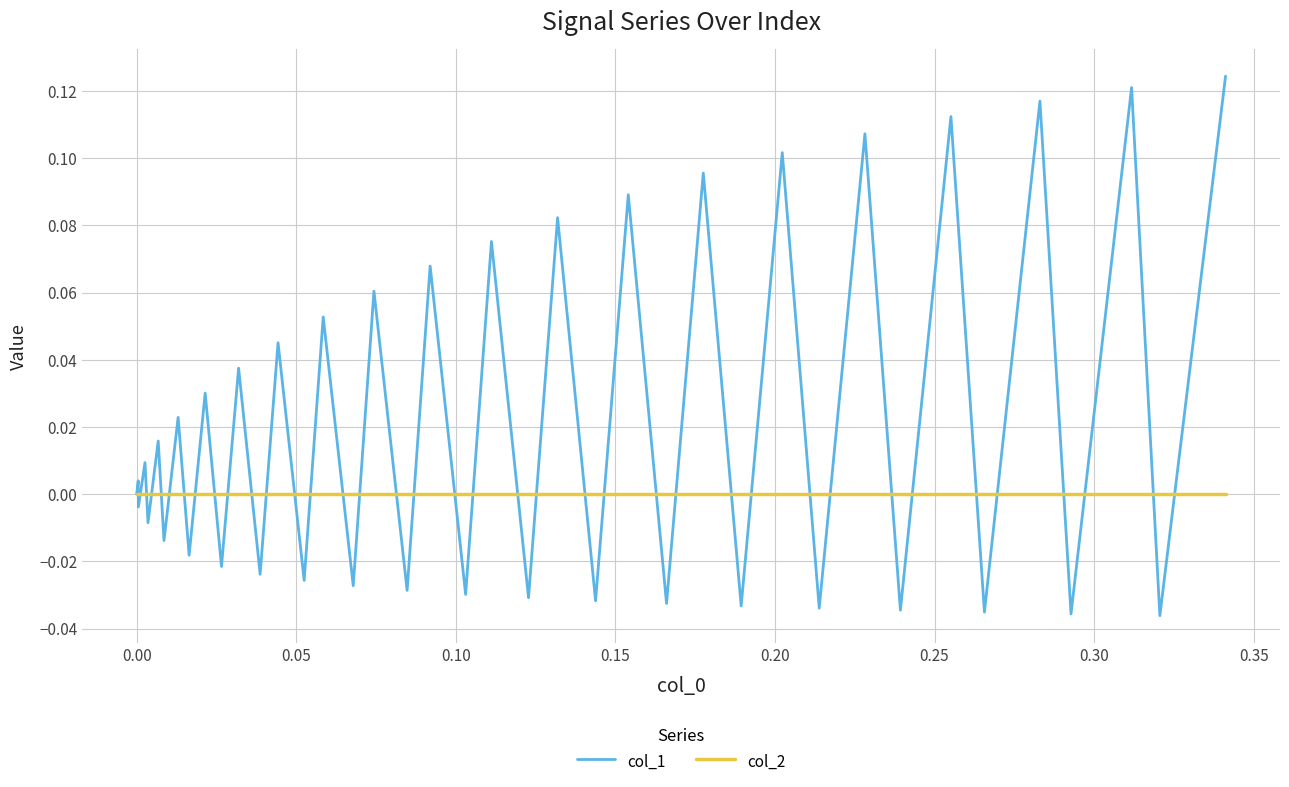

List the series in order of their overall mean, highest first.

col_1, col_2